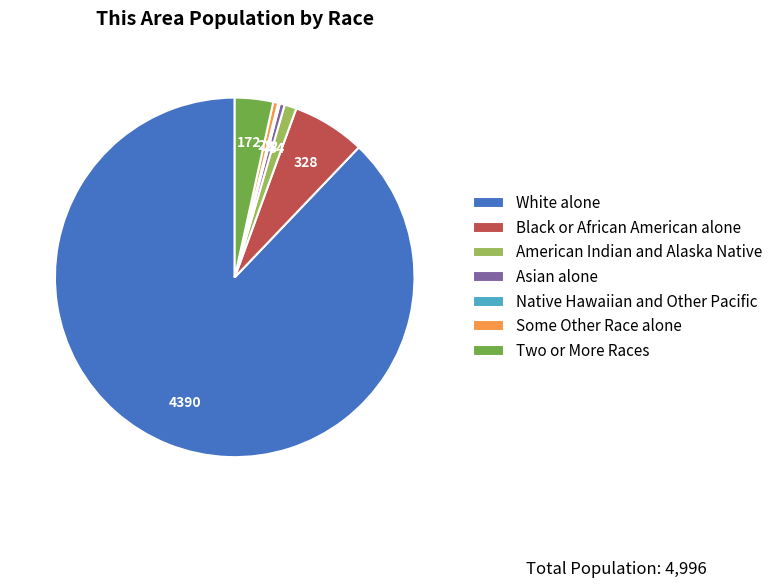

Which has a higher value, White alone or Asian alone?

White alone